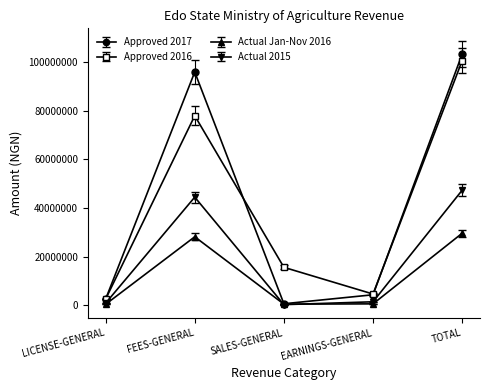

Where is the first local minimum for Approved 2017?

SALES-GENERAL